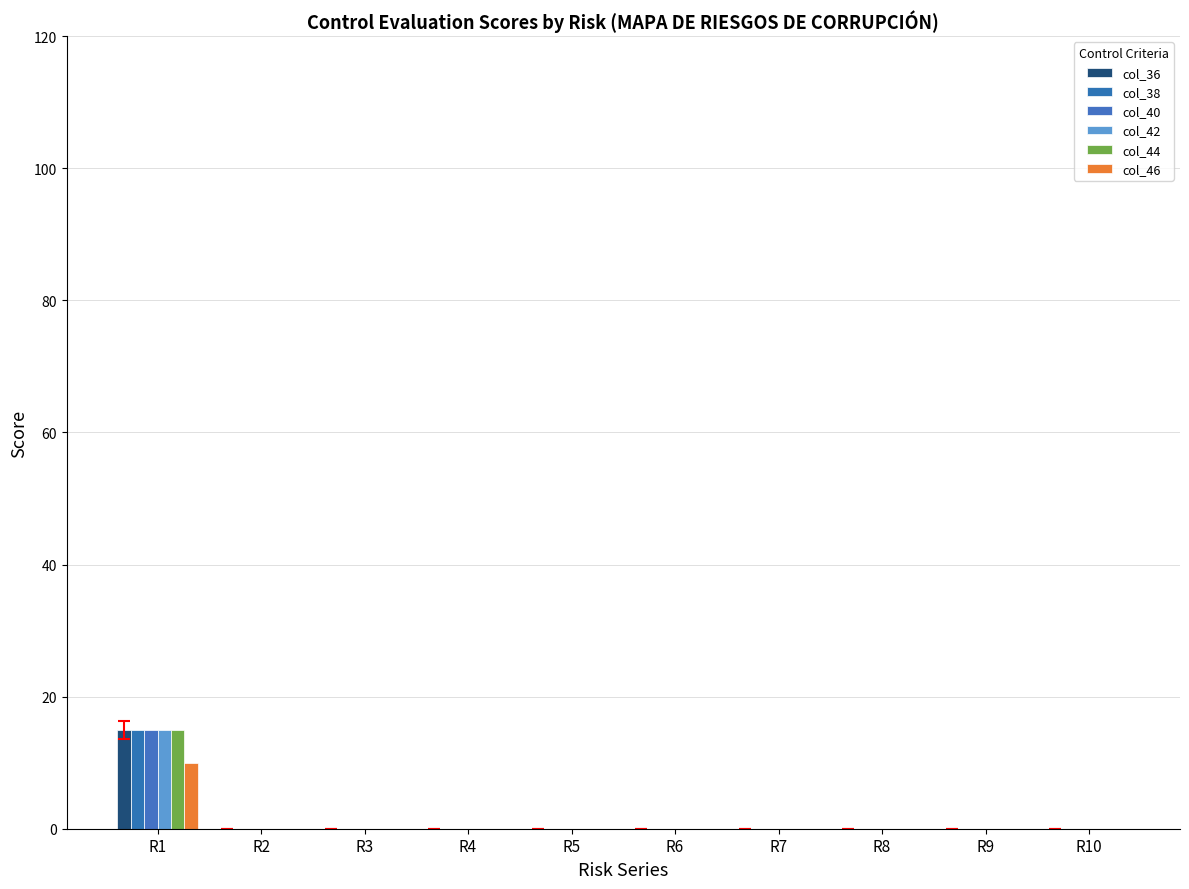

Between R9 and R5, which is larger?

R9